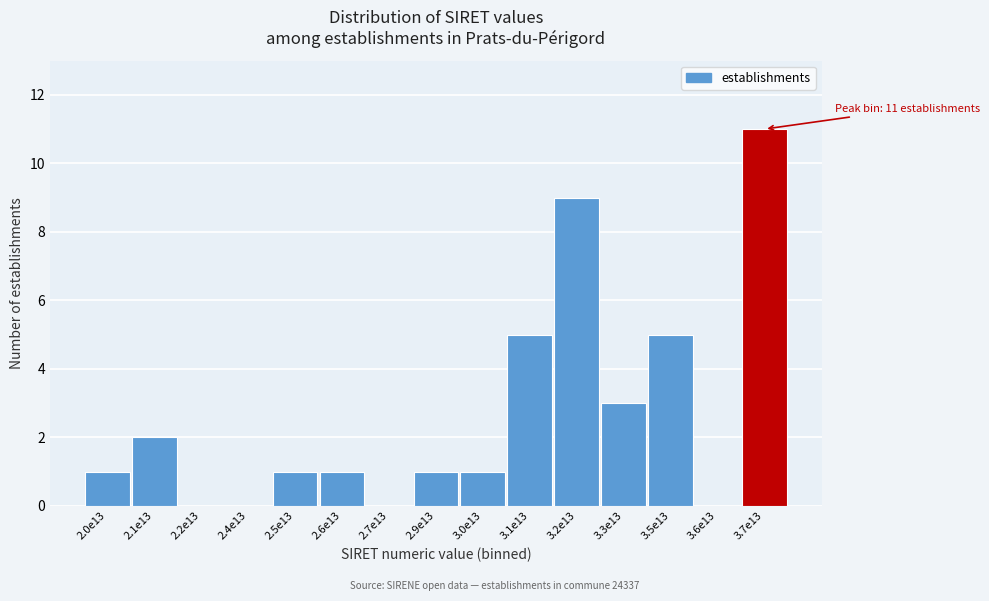

Reading left to right, list all the values displayed in this chart.

2.0e13=1	2.1e13=2	2.2e13=0	2.4e13=0	2.5e13=1	2.6e13=1	2.7e13=0	2.9e13=1	3.0e13=1	3.1e13=5	3.2e13=9	3.3e13=3	3.5e13=5	3.6e13=0	3.7e13=11